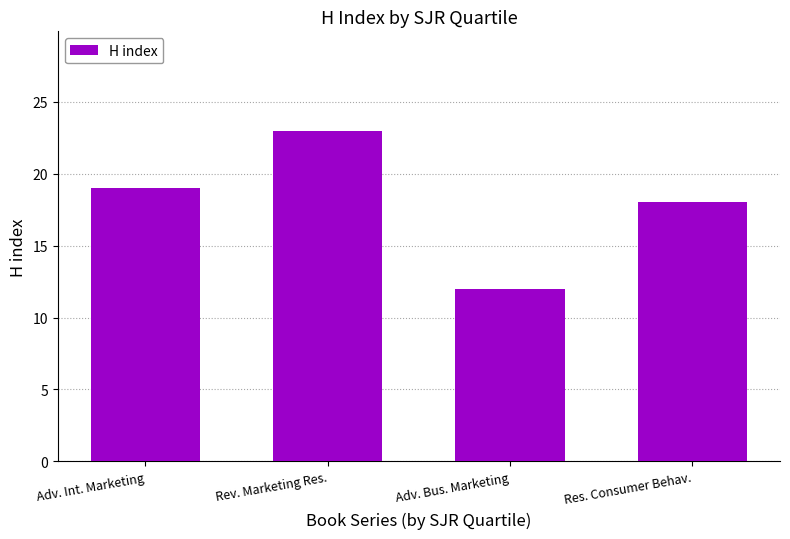

Reading left to right, extract all data points from this chart.

Adv. Int. Marketing=19	Rev. Marketing Res.=23	Adv. Bus. Marketing=12	Res. Consumer Behav.=18